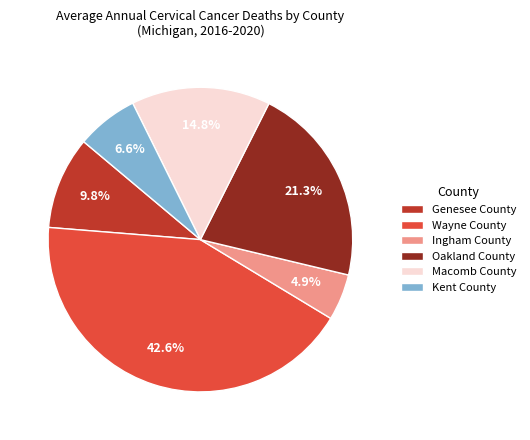

The Macomb County slice represents 27% of the pie. True or false?

False